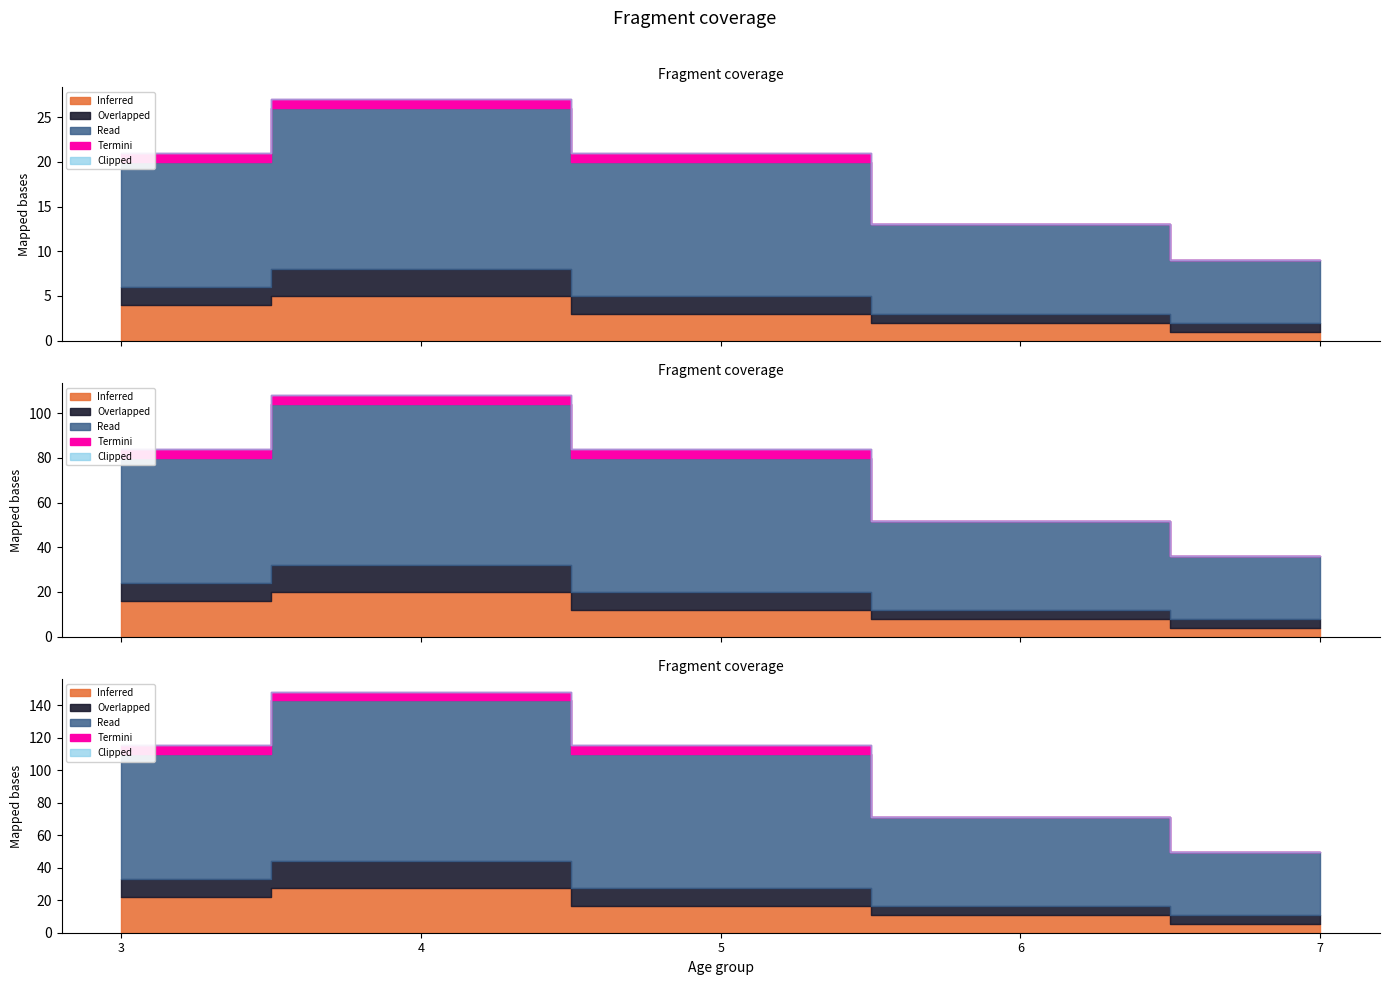

How many lines are shown in the chart?

5